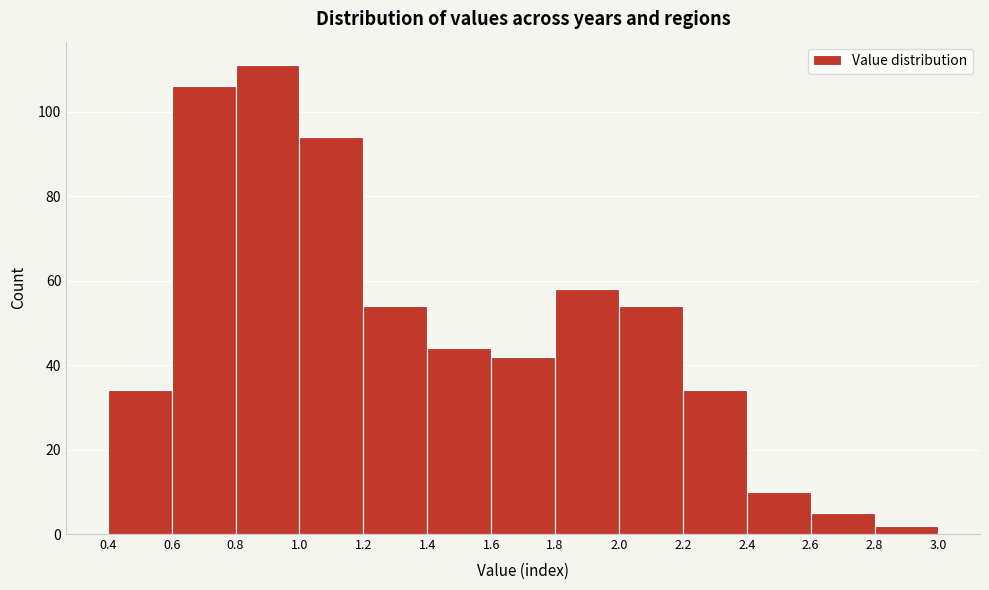

Reading left to right, transcribe this chart: for each bar, give the range it covers on the x-axis and its height. The values are not printed on the chart, so give them approximately, as read against the axis.

0.4 to 0.6: 34
0.6 to 0.8: 106
0.8 to 1.0: 112
1.0 to 1.2: 94
1.2 to 1.4: 54
1.4 to 1.6: 44
1.6 to 1.8: 42
1.8 to 2.0: 58
2.0 to 2.2: 54
2.2 to 2.4: 34
2.4 to 2.6: 10
2.6 to 2.8: 6
2.8 to 3.0: 2